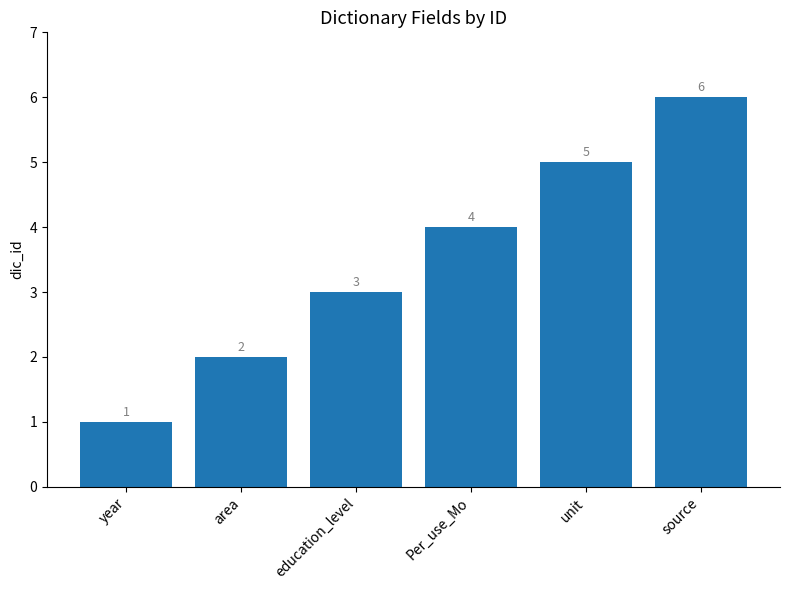

Between education_level and source, which is larger?

source